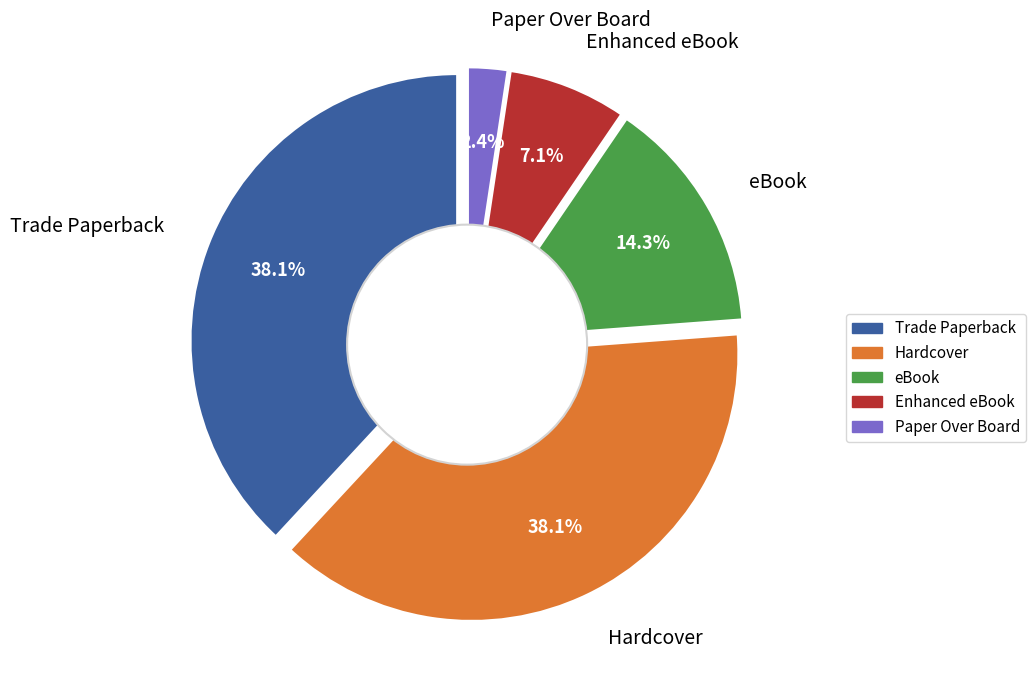

To the nearest percent, what portion does Enhanced eBook represent?

7%